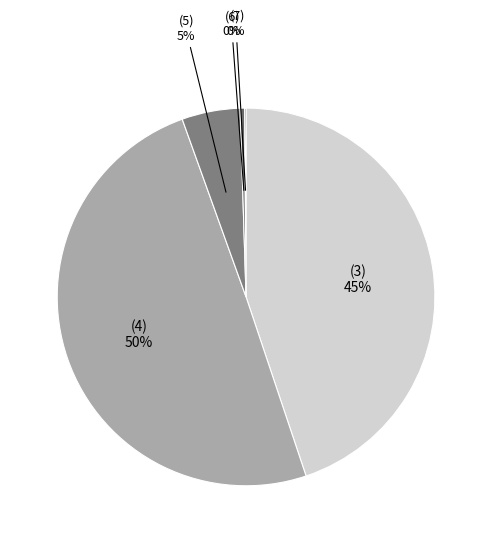

To the nearest percent, what portion does (3) represent?

45%